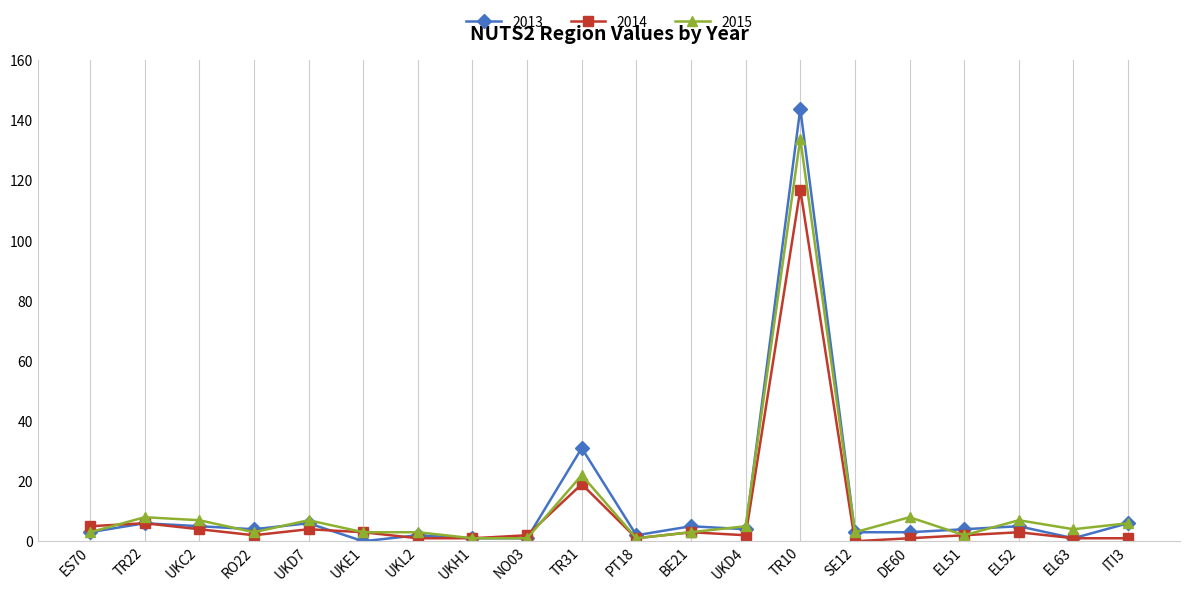

Reading left to right, what are all the values shown in this chart?

2013: ES70=3	TR22=6	UKC2=5	RO22=4	UKD7=6	UKE1=0	UKL2=2	UKH1=1	NO03=1	TR31=31	PT18=2	BE21=5	UKD4=4	TR10=144	SE12=3	DE60=3	EL51=4	EL52=5	EL63=1	ITI3=6
2014: ES70=5	TR22=6	UKC2=4	RO22=2	UKD7=4	UKE1=3	UKL2=1	UKH1=1	NO03=2	TR31=19	PT18=1	BE21=3	UKD4=2	TR10=117	SE12=0	DE60=1	EL51=2	EL52=3	EL63=1	ITI3=1
2015: ES70=3	TR22=8	UKC2=7	RO22=3	UKD7=7	UKE1=3	UKL2=3	UKH1=1	NO03=1	TR31=22	PT18=1	BE21=3	UKD4=5	TR10=134	SE12=3	DE60=8	EL51=2	EL52=7	EL63=4	ITI3=6